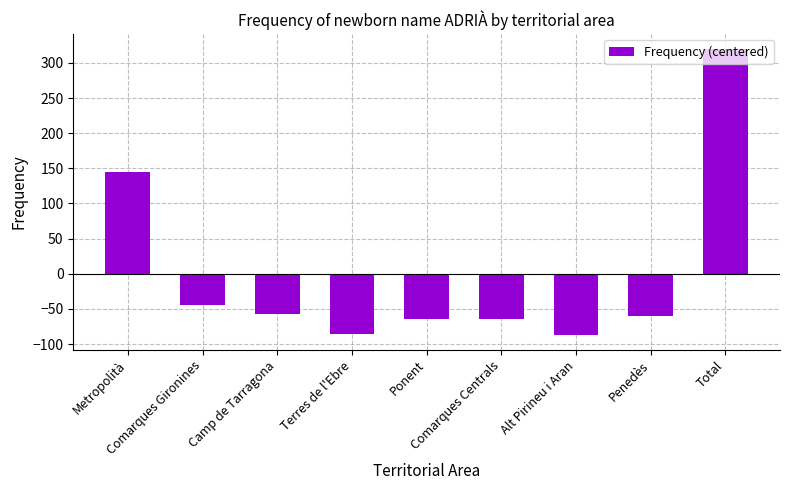

Does the chart contain stacked bars?

No